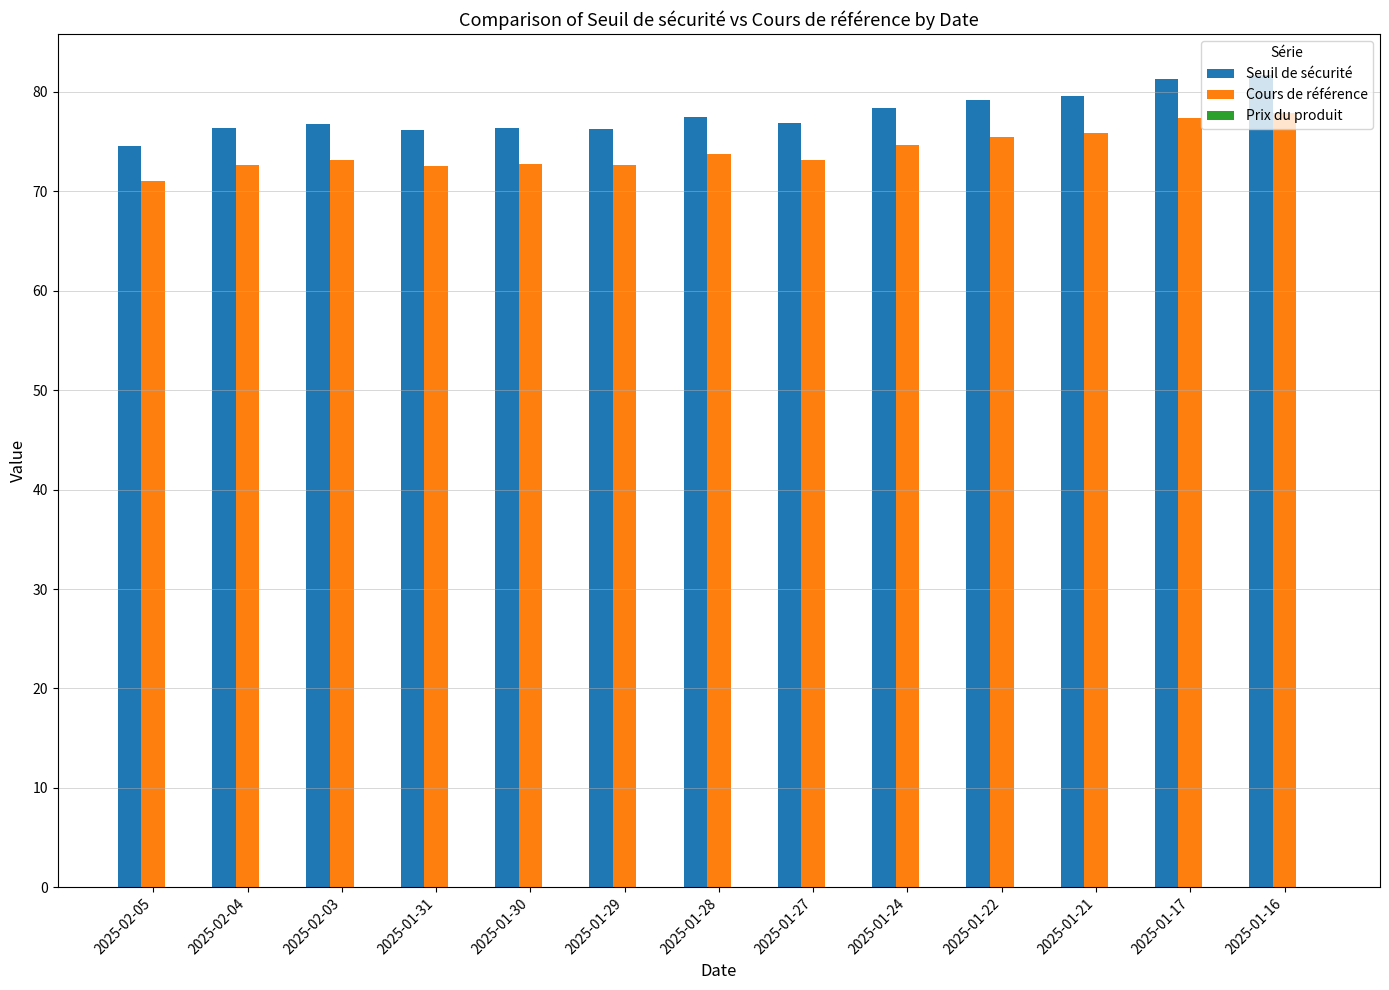

Which series has the widest spread of values?

Seuil de sécurité